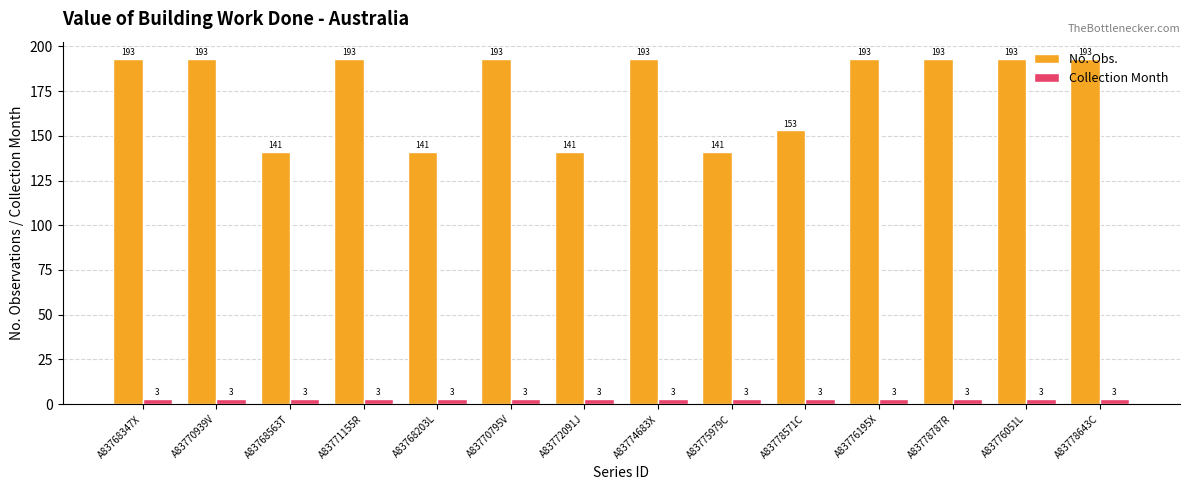

What is the difference between the maximum and minimum values in the No. Obs. series?

52